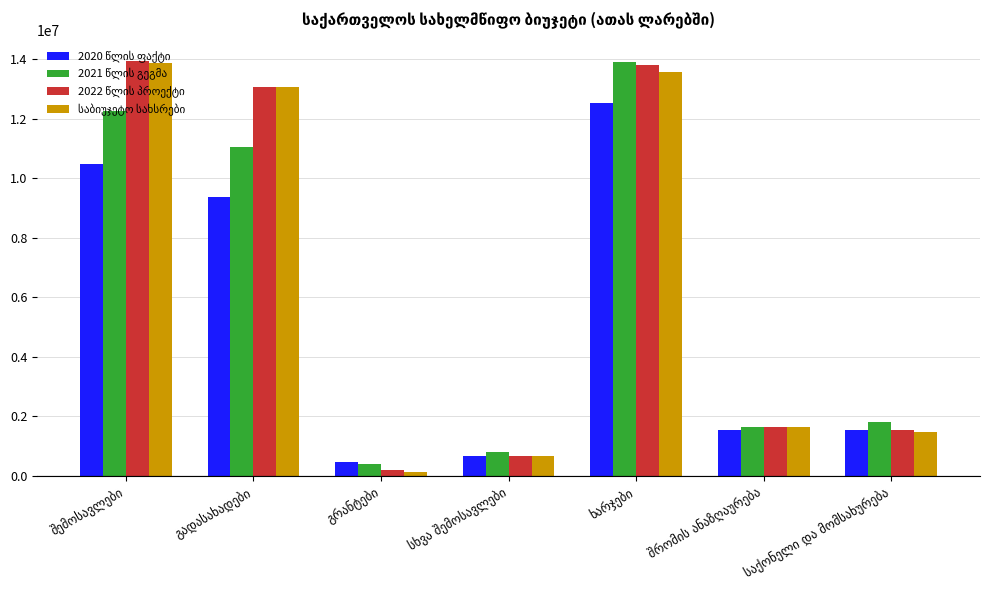

How many series are shown in this chart?

4